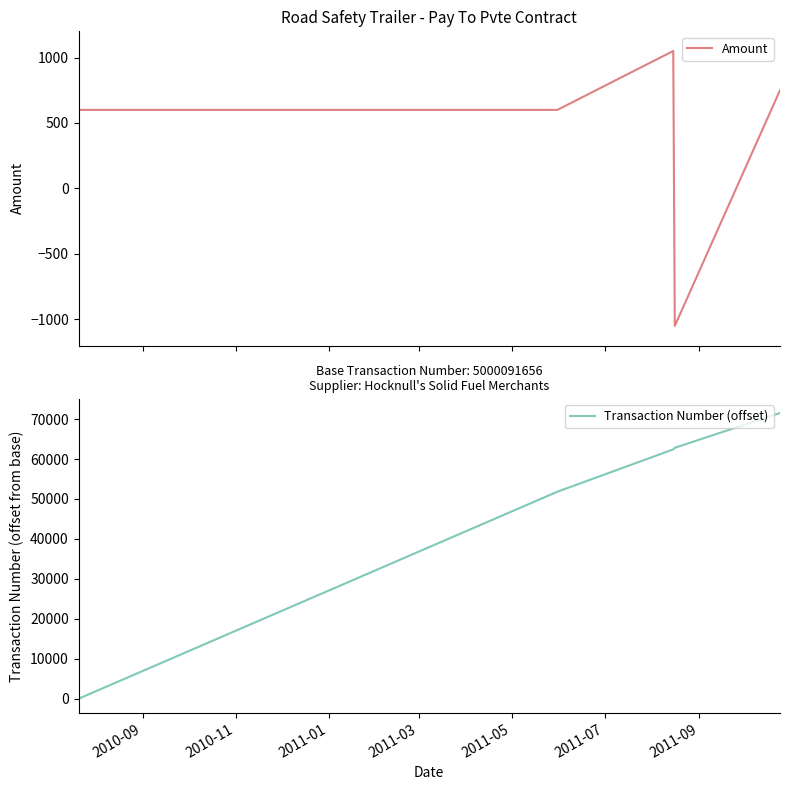

What is the highest value of the Amount series?

1050